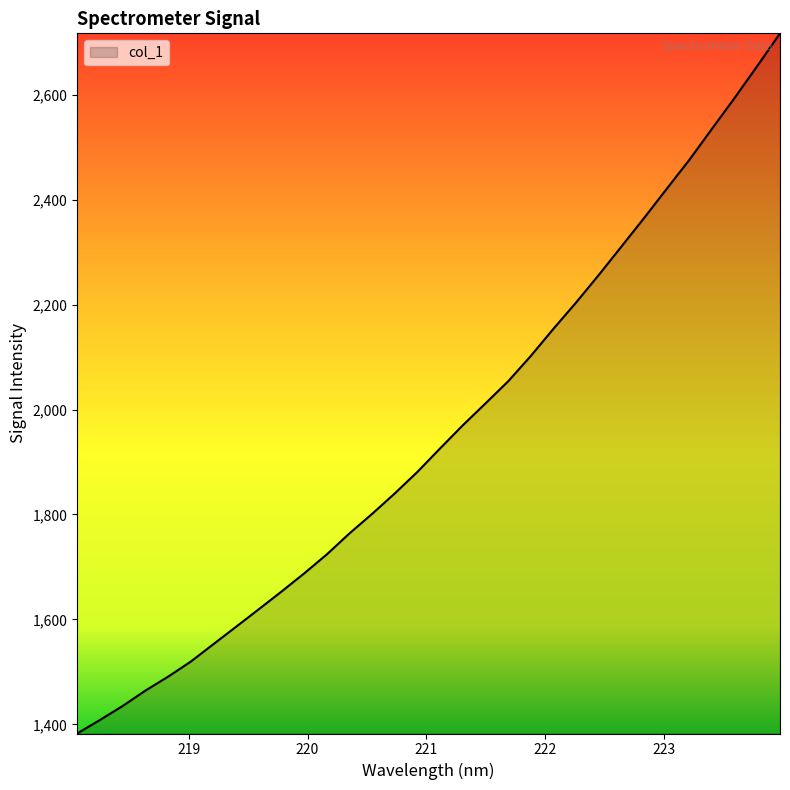

What is the difference between the maximum and minimum values?

1333.9